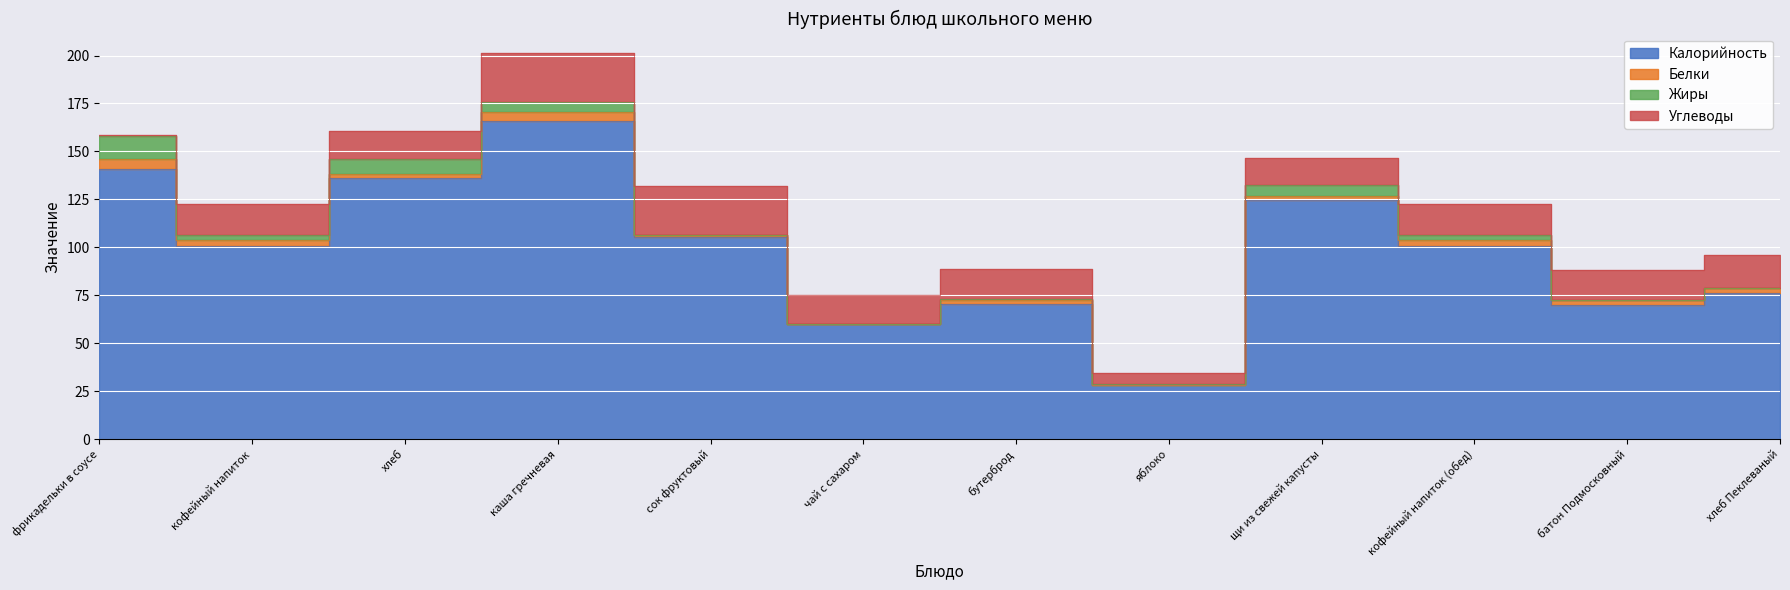

Read the Калорийность value at батон Подмосковный.

70.0